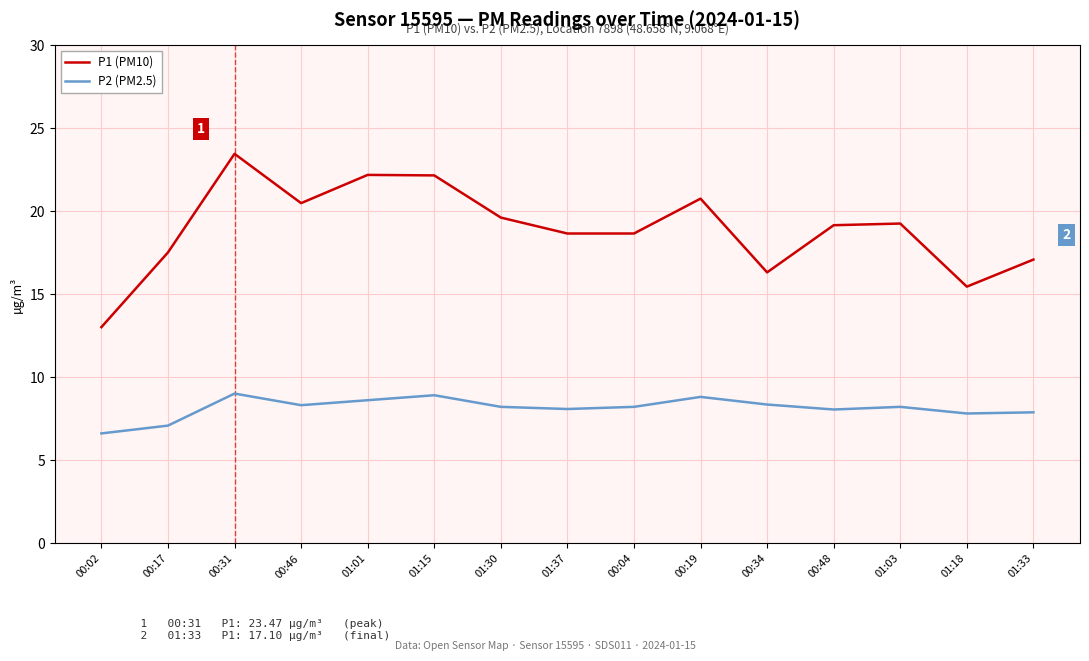

True or false: P2 (PM2.5) and P1 (PM10) cross at least once.

False